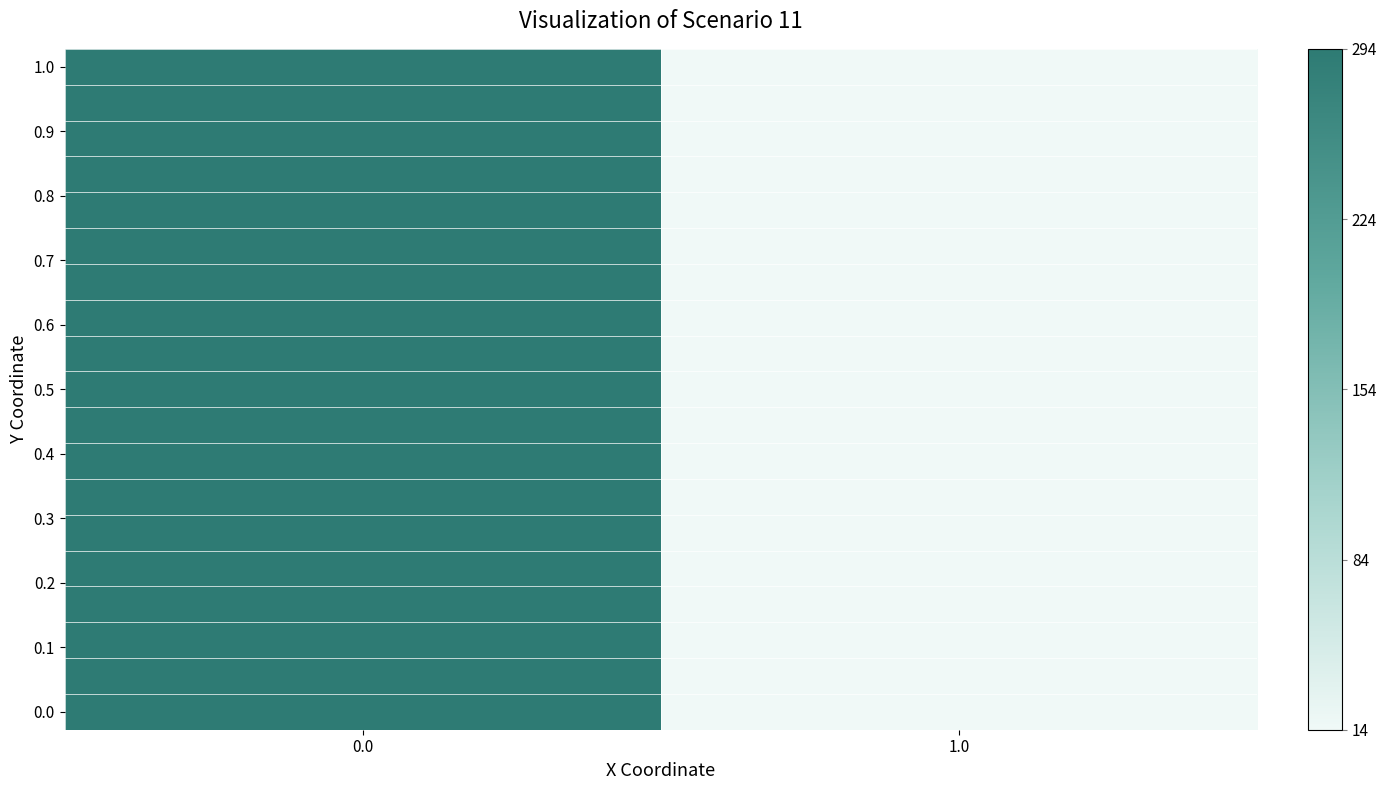

Between 0.0 and 1.0, which series saw the biggest shift?

1.0